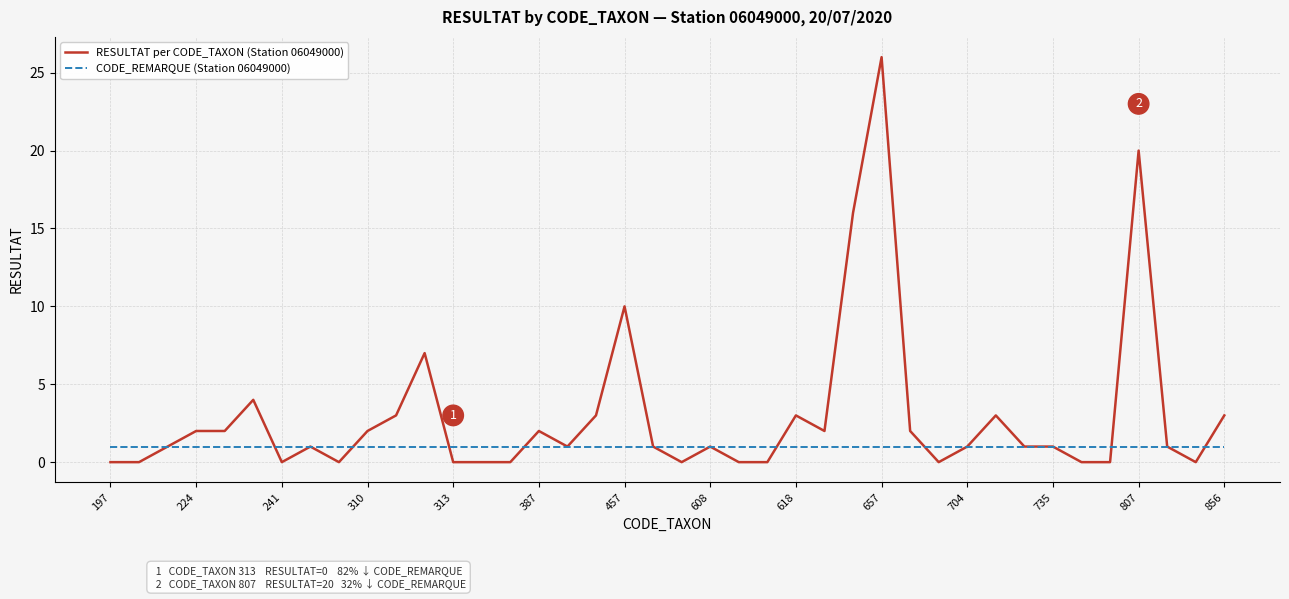

Which series has the largest range (max minus min)?

RESULTAT per CODE_TAXON (Station 06049000)